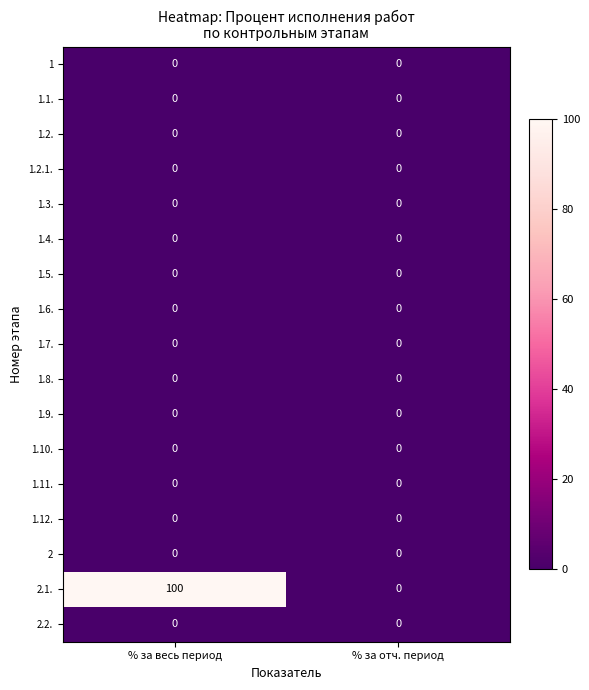

At which category is the sum across all series the highest?

% за весь период